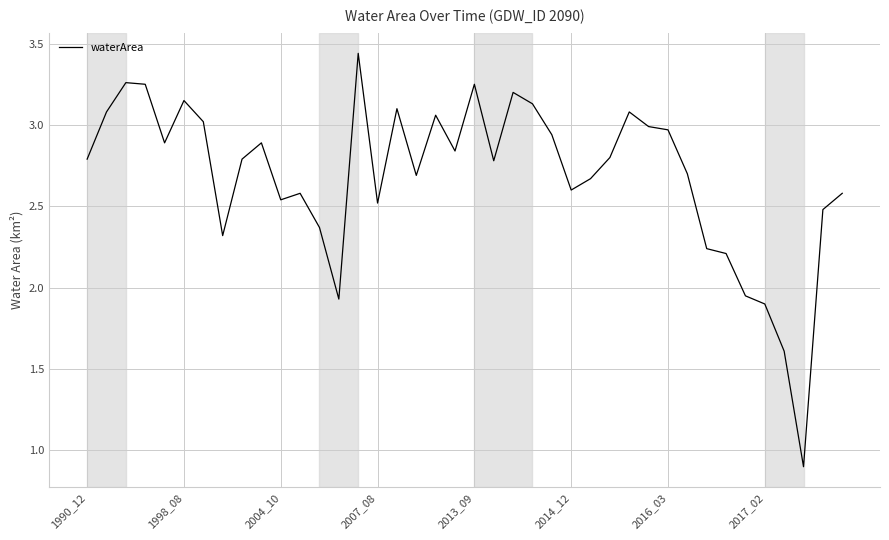

What is the smallest value displayed?

0.9